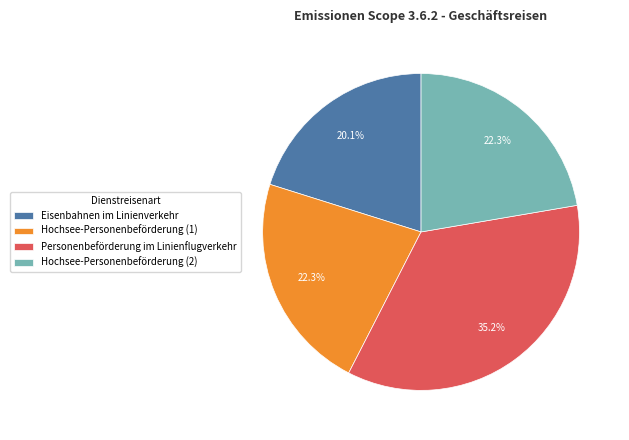

What is the ratio of the value at Personenbeförderung im Linienflugverkehr to the value at Hochsee-Personenbeförderung (1)?

1.6